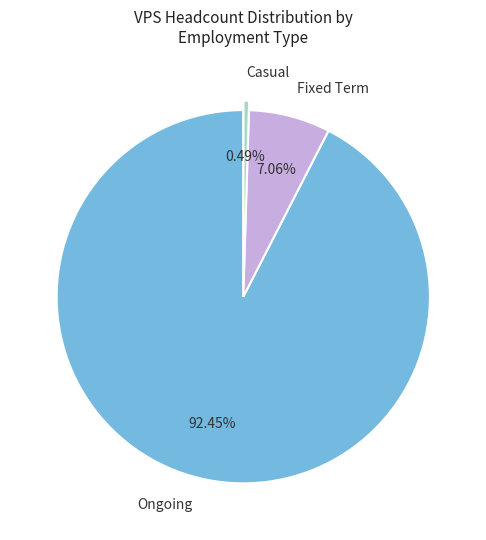

To the nearest percent, what is the average slice percentage?

33%